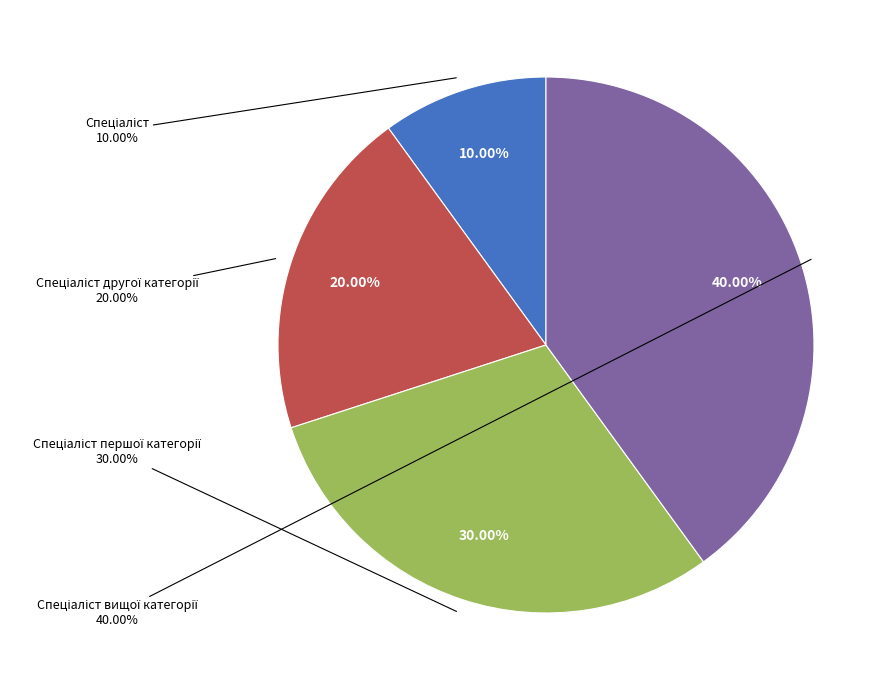

The Спеціаліст першої категорії slice represents 35% of the pie. True or false?

False